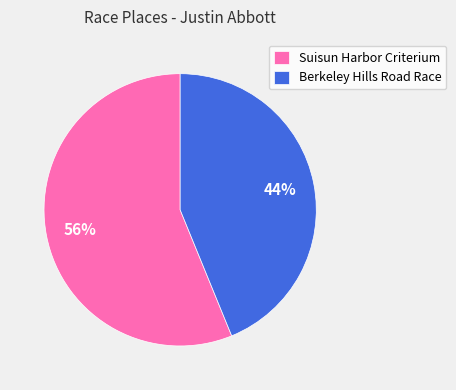

What is the largest slice in the pie chart?

Suisun Harbor Criterium